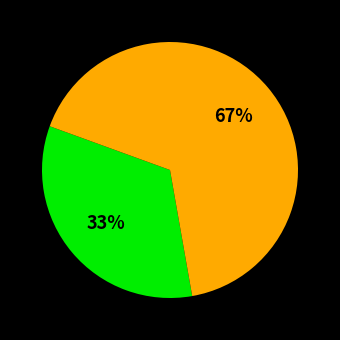

Does any single category account for the majority?

Yes